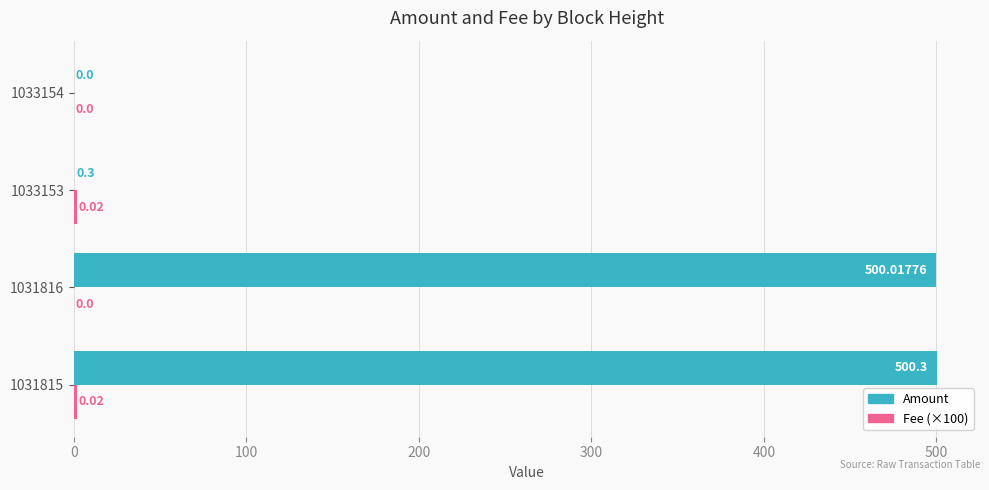

At which label is Amount closest to 250?

1033153